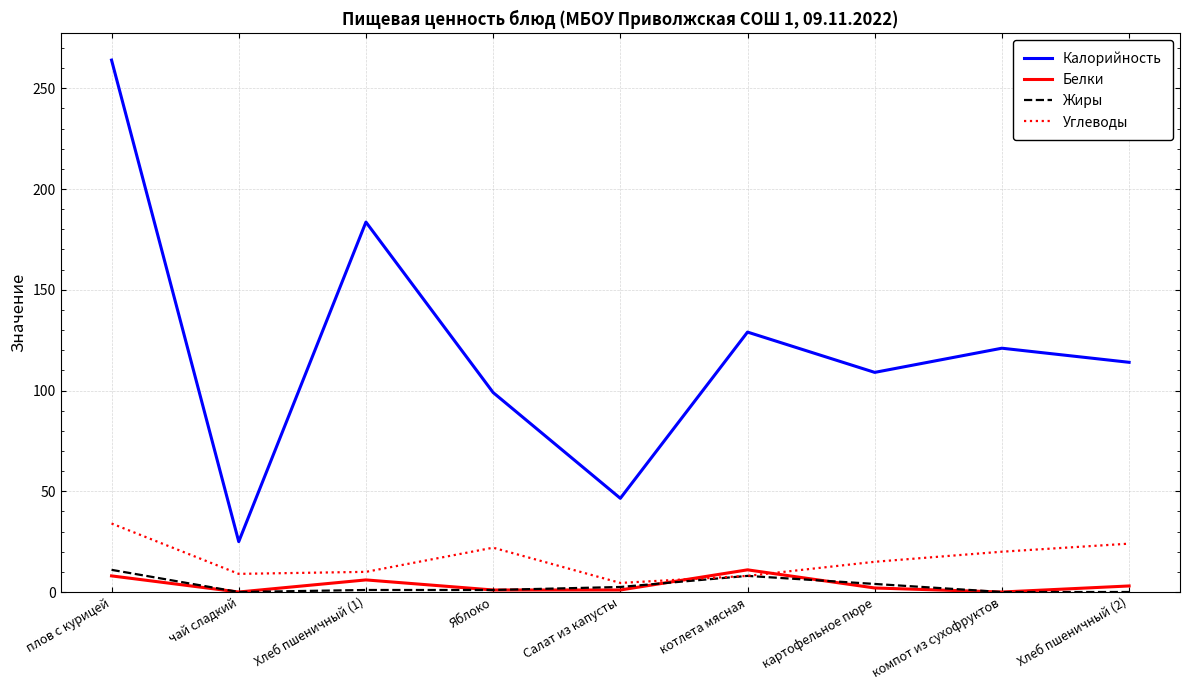

Is this an area chart (filled region under the line)?

No